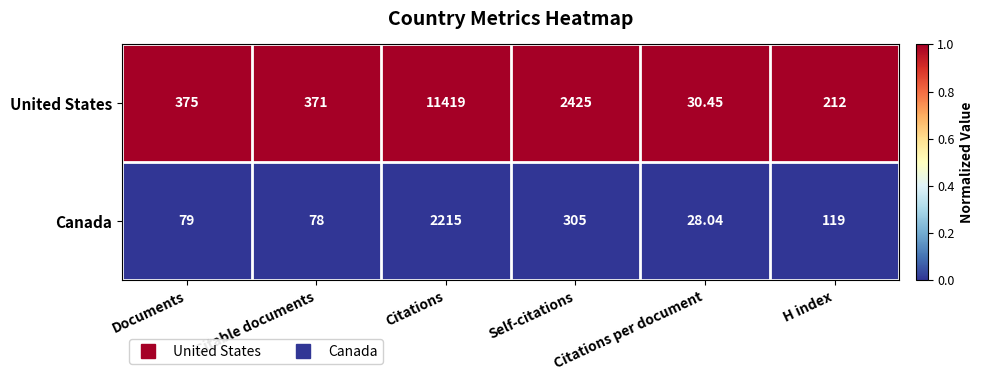

Which series has the widest spread of values?

United States